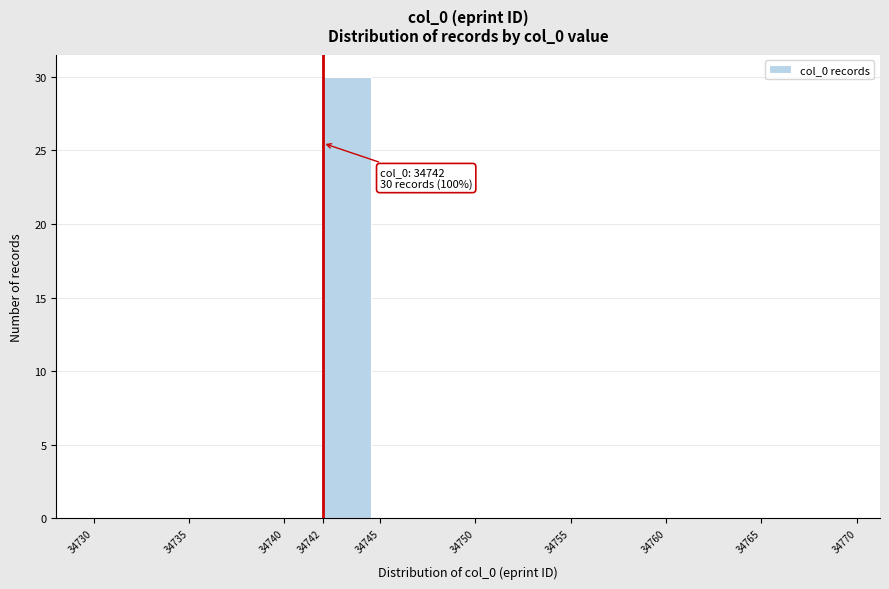

Which range on the x-axis has the tallest bar?

34742 to 34745